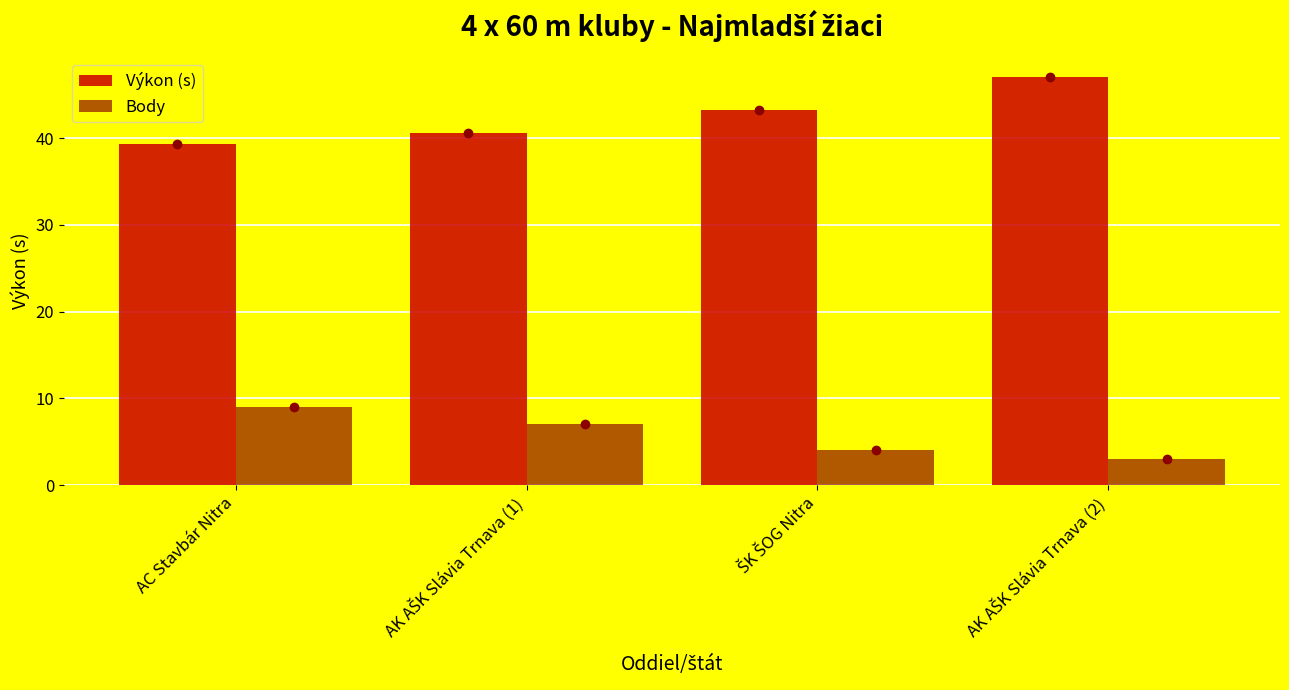

What is the sum of all Body values?

23.0